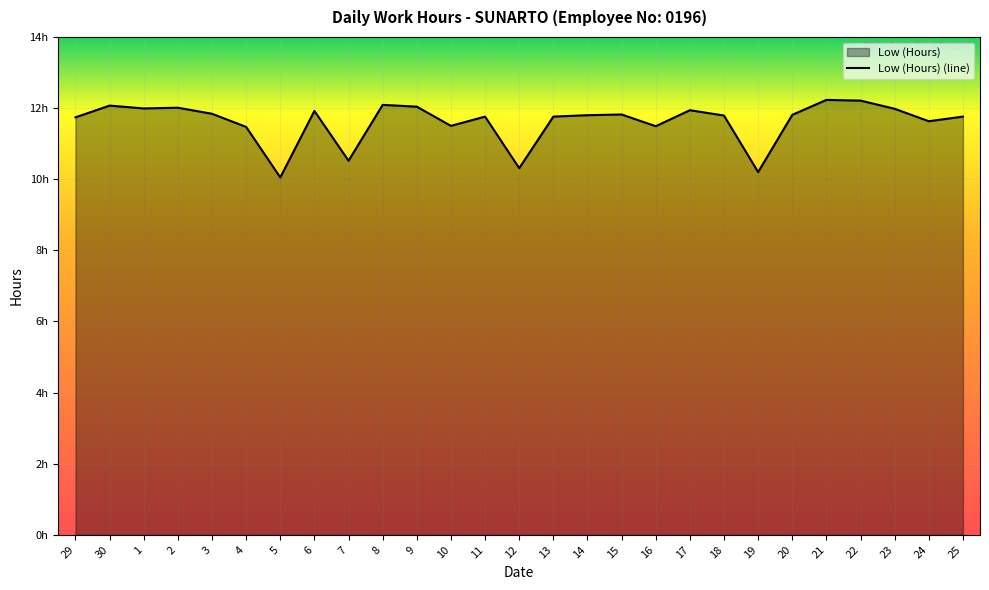

List the labels in order of value, smallest first.

5, 19, 12, 7, 4, 16, 10, 24, 29, 11, 13, 25, 18, 14, 20, 15, 3, 6, 17, 23, 1, 2, 9, 30, 8, 22, 21